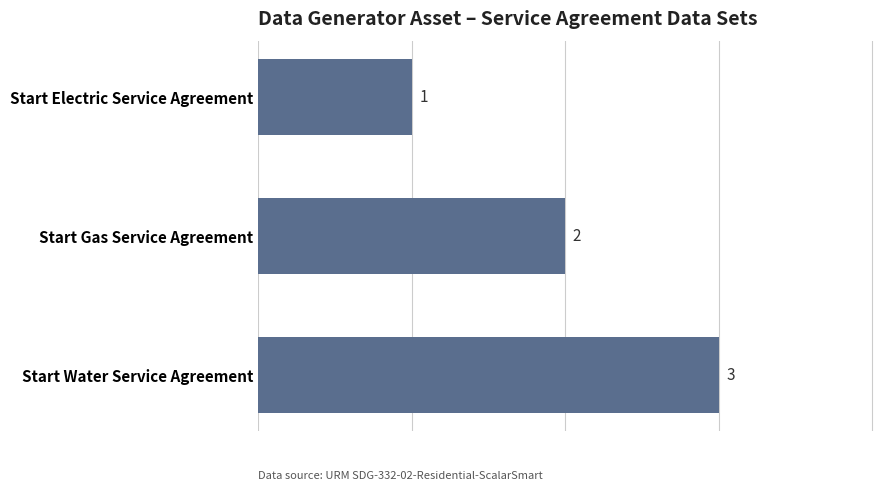

Rank the categories by value from highest to lowest.

Start Water Service Agreement, Start Gas Service Agreement, Start Electric Service Agreement